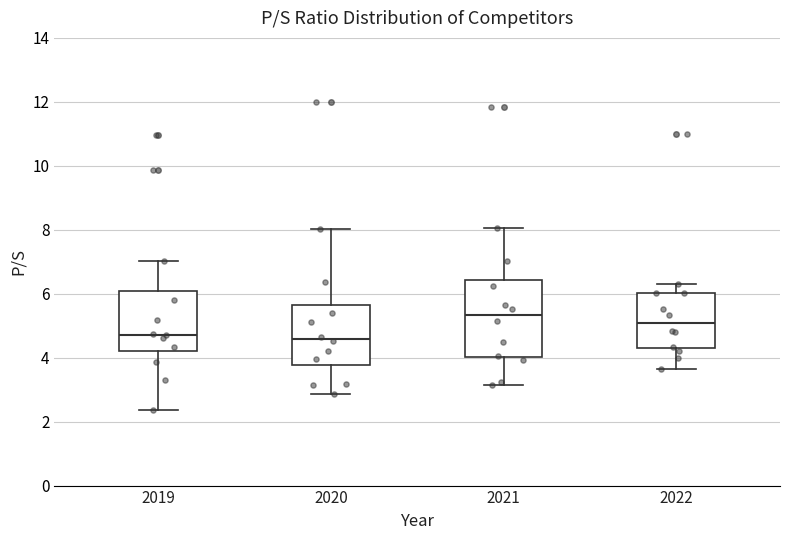

Reading left to right, read every box against the y-axis: the position of its median line, the range the box covers, and the ends of its whiskers. The values are not printed on the chart, so give them approximately, as read against the axis.

2019: median 4.8, box 4.2 to 6.0, whiskers 2.4 to 7.0
2020: median 4.6, box 3.8 to 5.6, whiskers 2.8 to 8.0
2021: median 5.4, box 4.0 to 6.4, whiskers 3.2 to 8.0
2022: median 5.0, box 4.4 to 6.0, whiskers 3.6 to 6.2